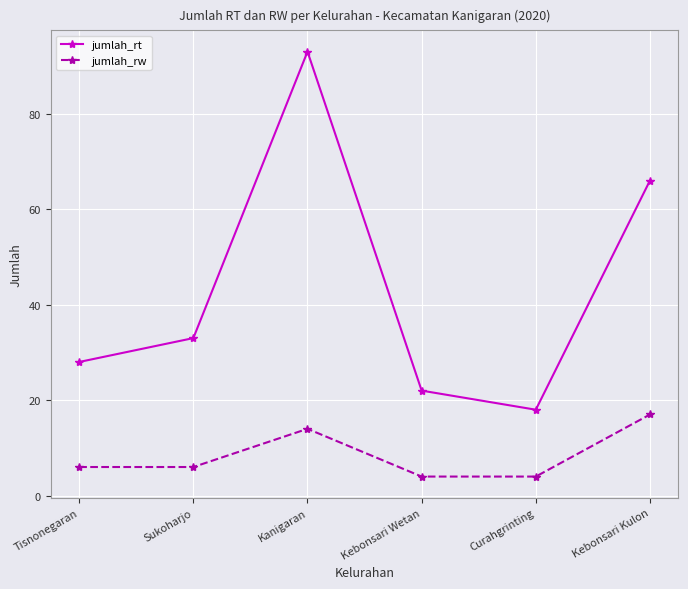

Rank the series by their average value, from lowest to highest.

jumlah_rw, jumlah_rt